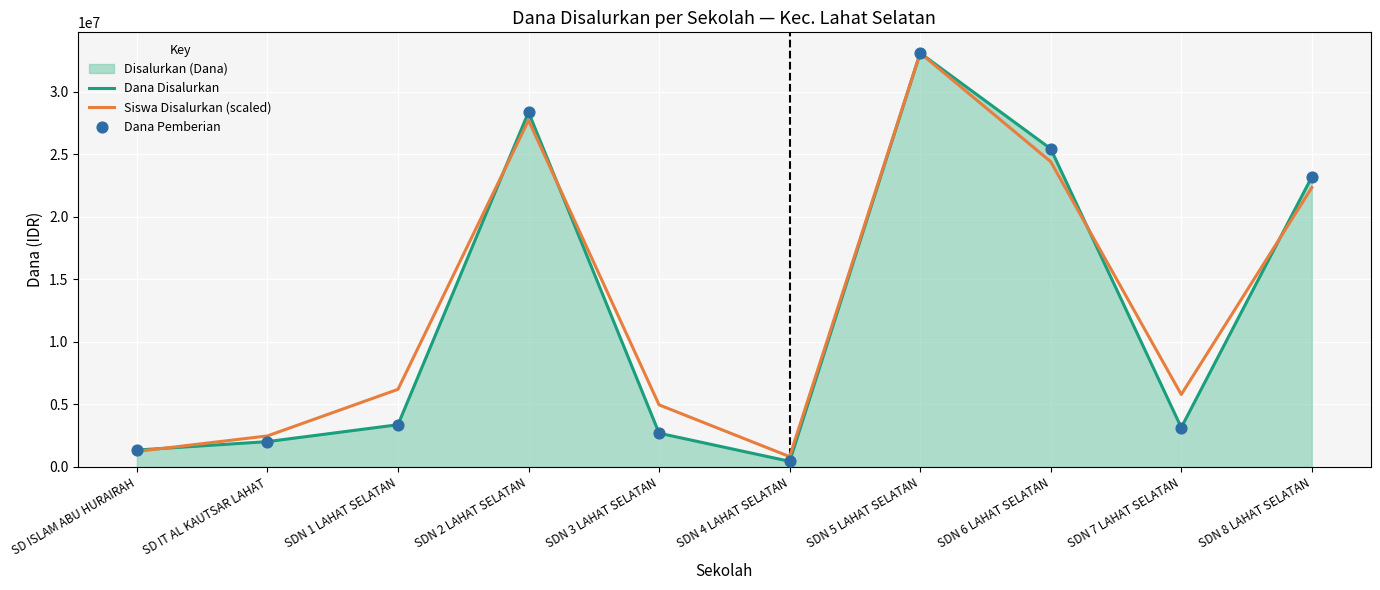

Is the value of Dana Disalurkan at SDN 6 LAHAT SELATAN greater than the value of Dana Pemberian at SDN 3 LAHAT SELATAN?

Yes